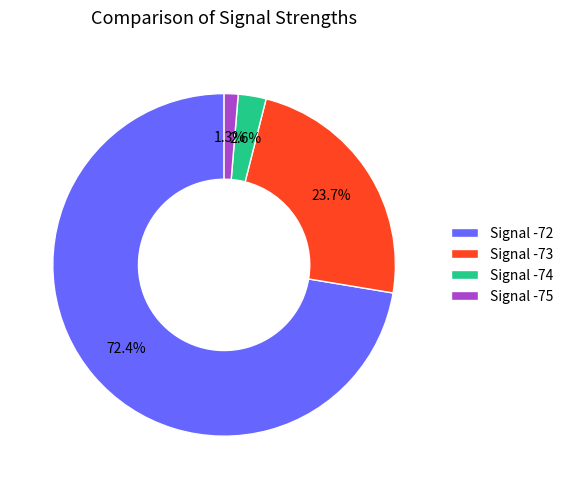

Does Signal -72 account for over 50% of the chart?

Yes